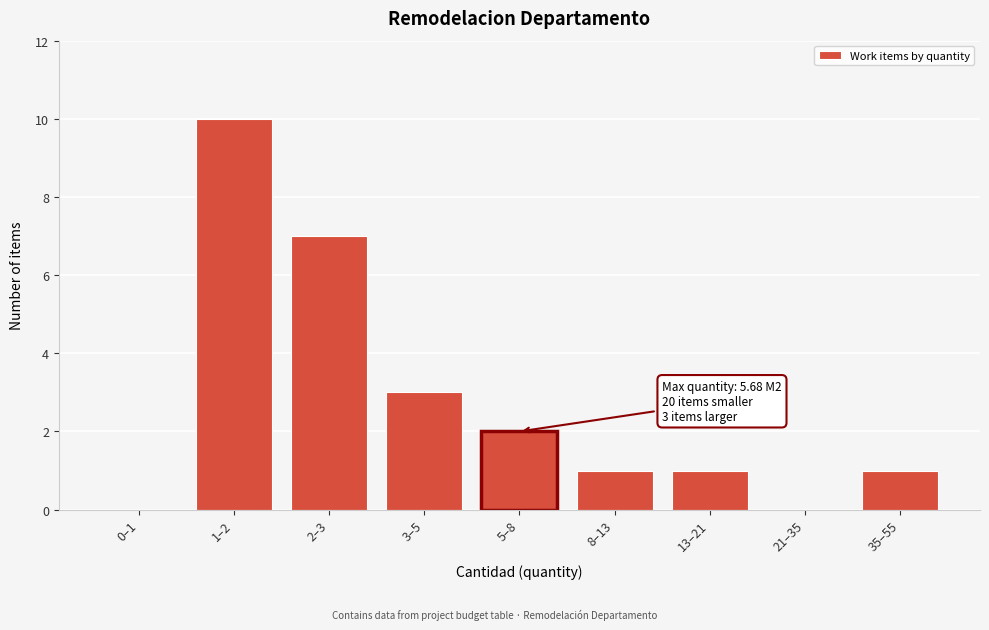

Reading left to right, what are all the values shown in this chart?

0–1=0	1–2=10	2–3=7	3–5=3	5–8=2	8–13=1	13–21=1	21–35=0	35–55=1